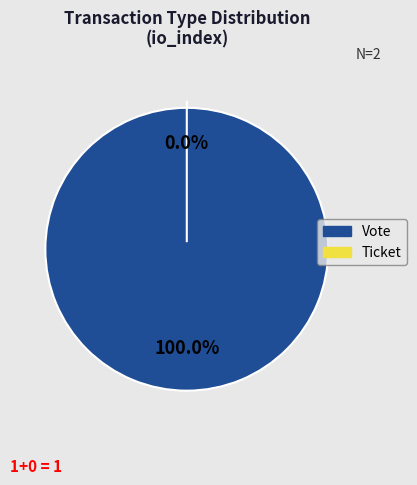

To the nearest percent, what is the difference between the largest and smallest slice percentages?

100%